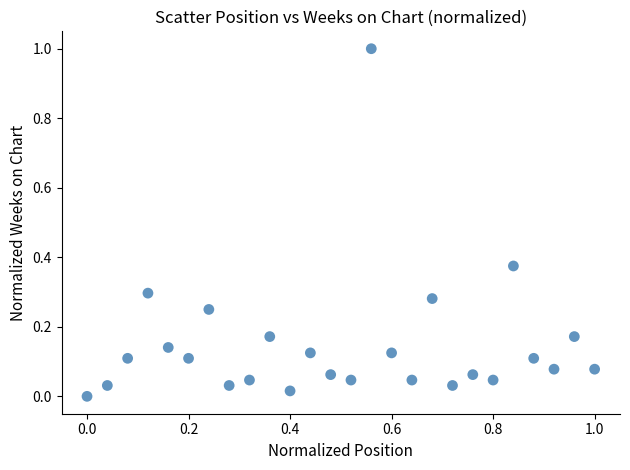

What is the range of X values (max minus min)?

1.0